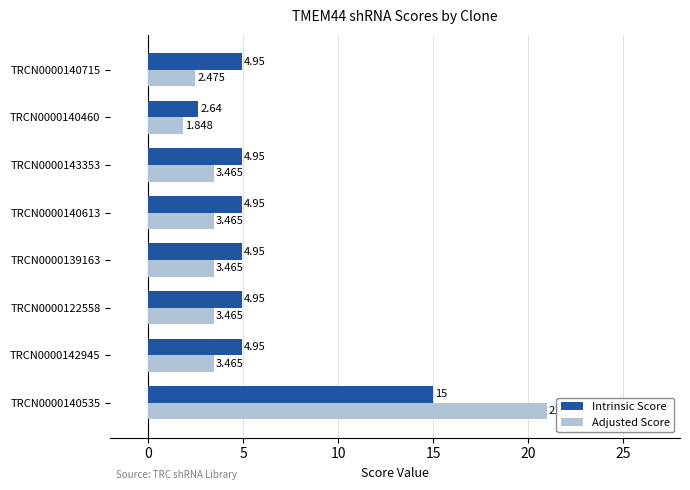

What is the maximum value shown in the chart?

21.0